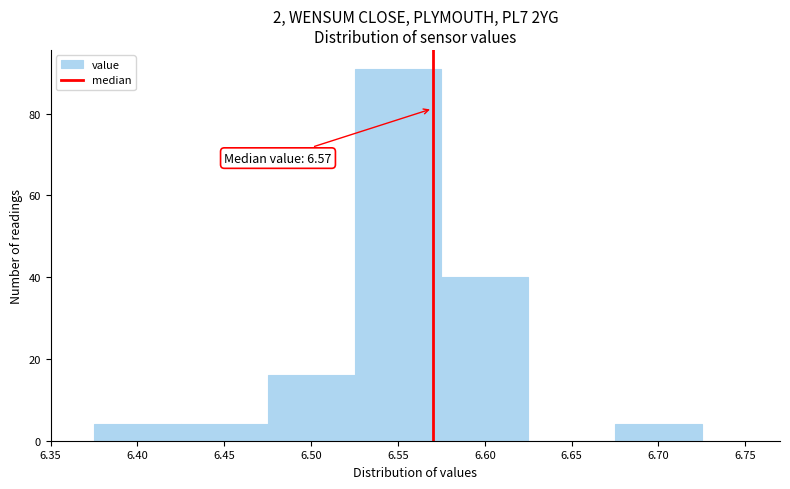

Over which range of the x-axis is the bar tallest?

6.525 to 6.575